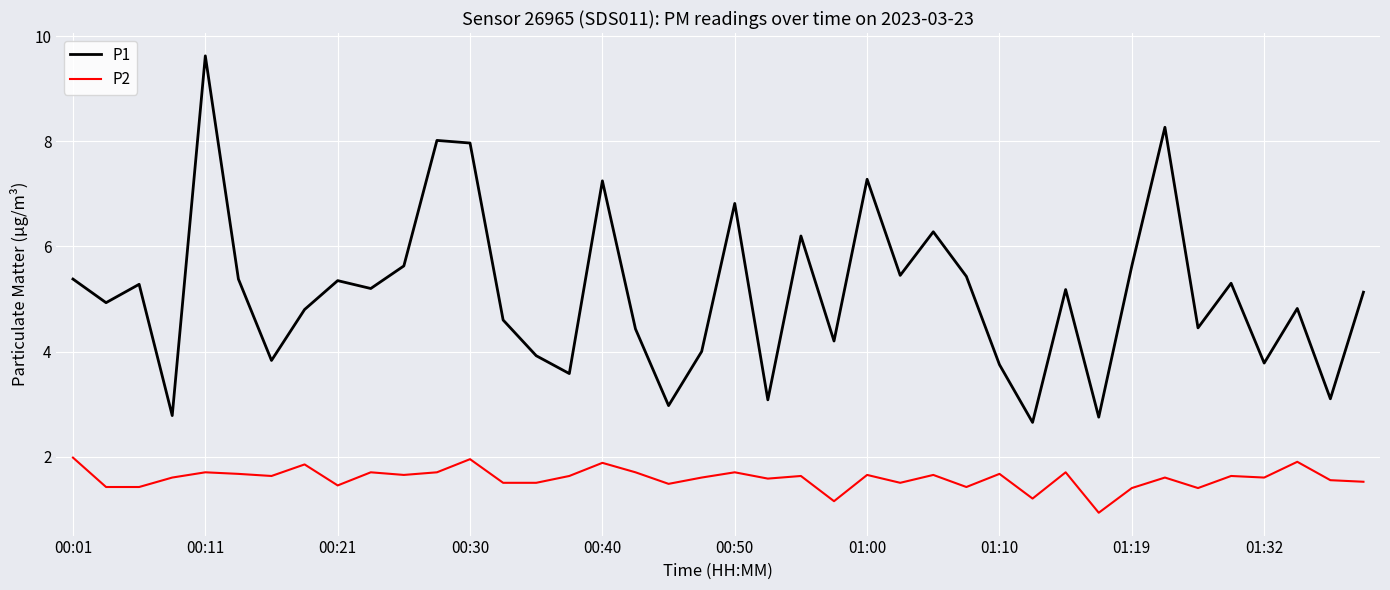

True or false: P1 and P2 cross at least once.

False